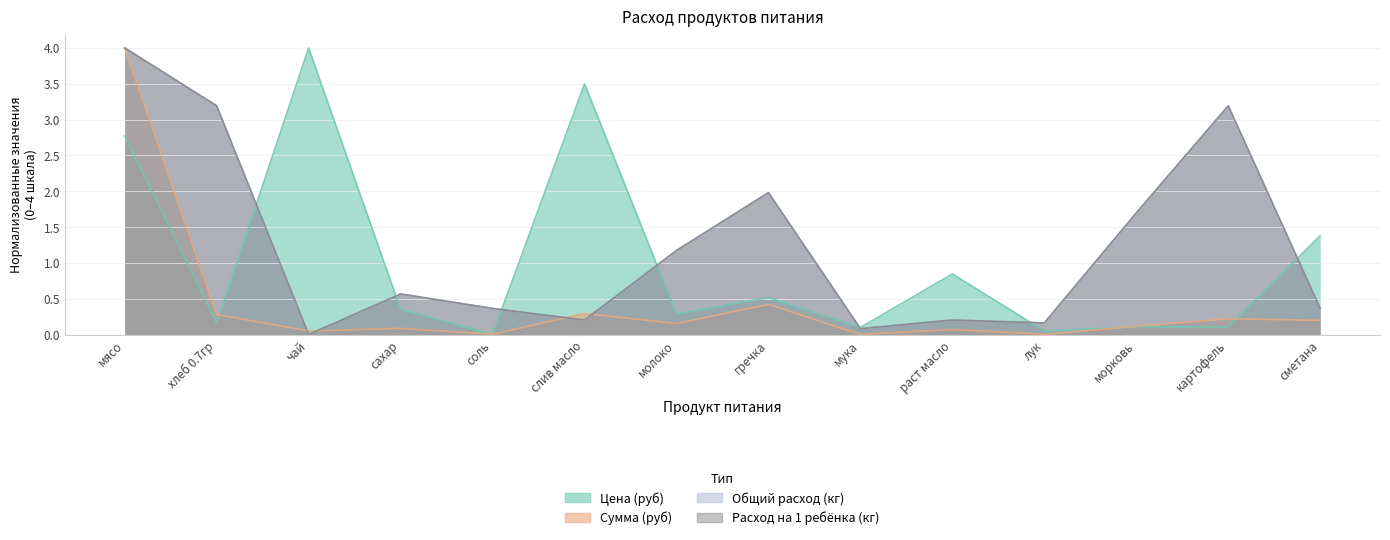

What is the maximum value shown in the chart?

4.0